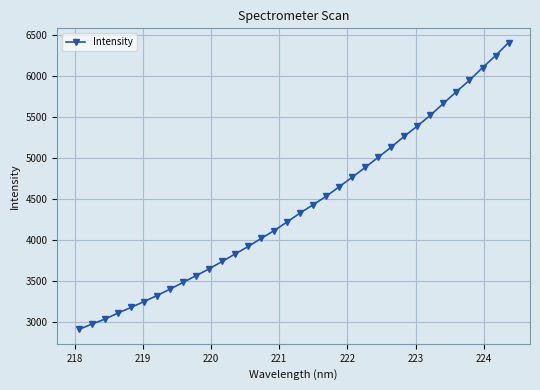

What is the value of the 12th point from the left?

3742.4